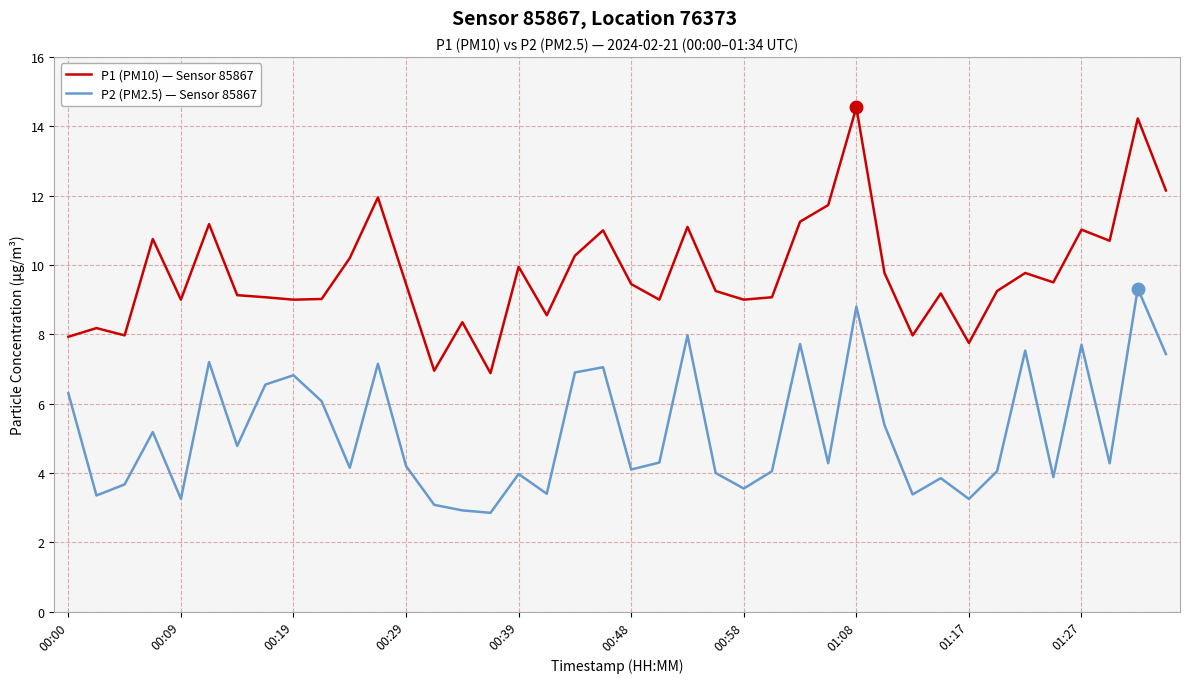

Rank the series by their maximum value, from lowest to highest.

P2 (PM2.5) — Sensor 85867, P1 (PM10) — Sensor 85867